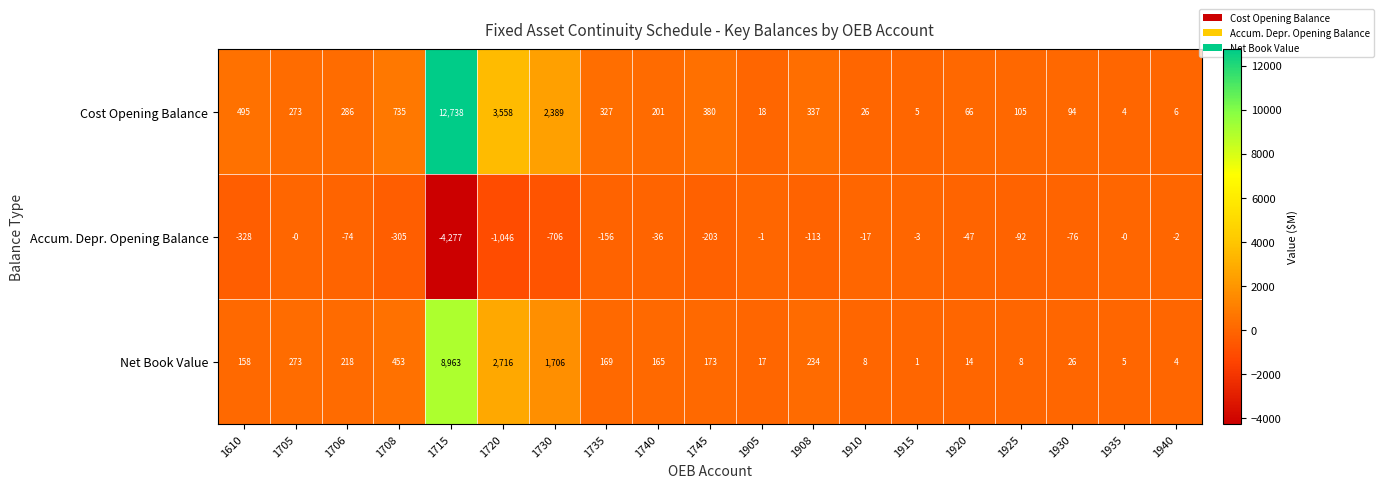

What is the difference between the highest and lowest values at 1930?

170